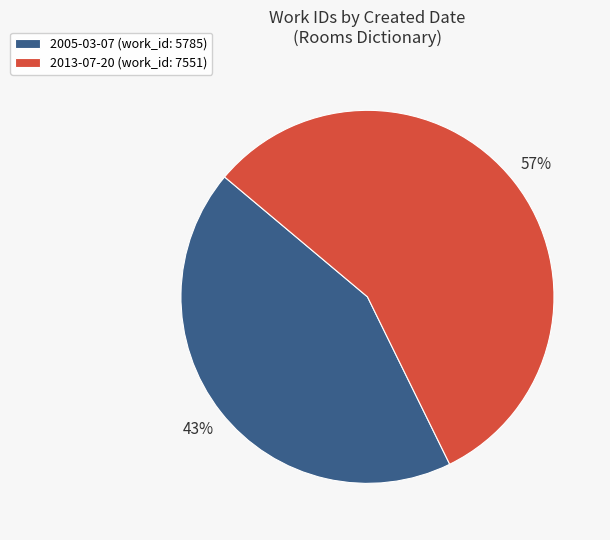

What percentage is the 2005-03-07 slice, to the nearest percent?

43%